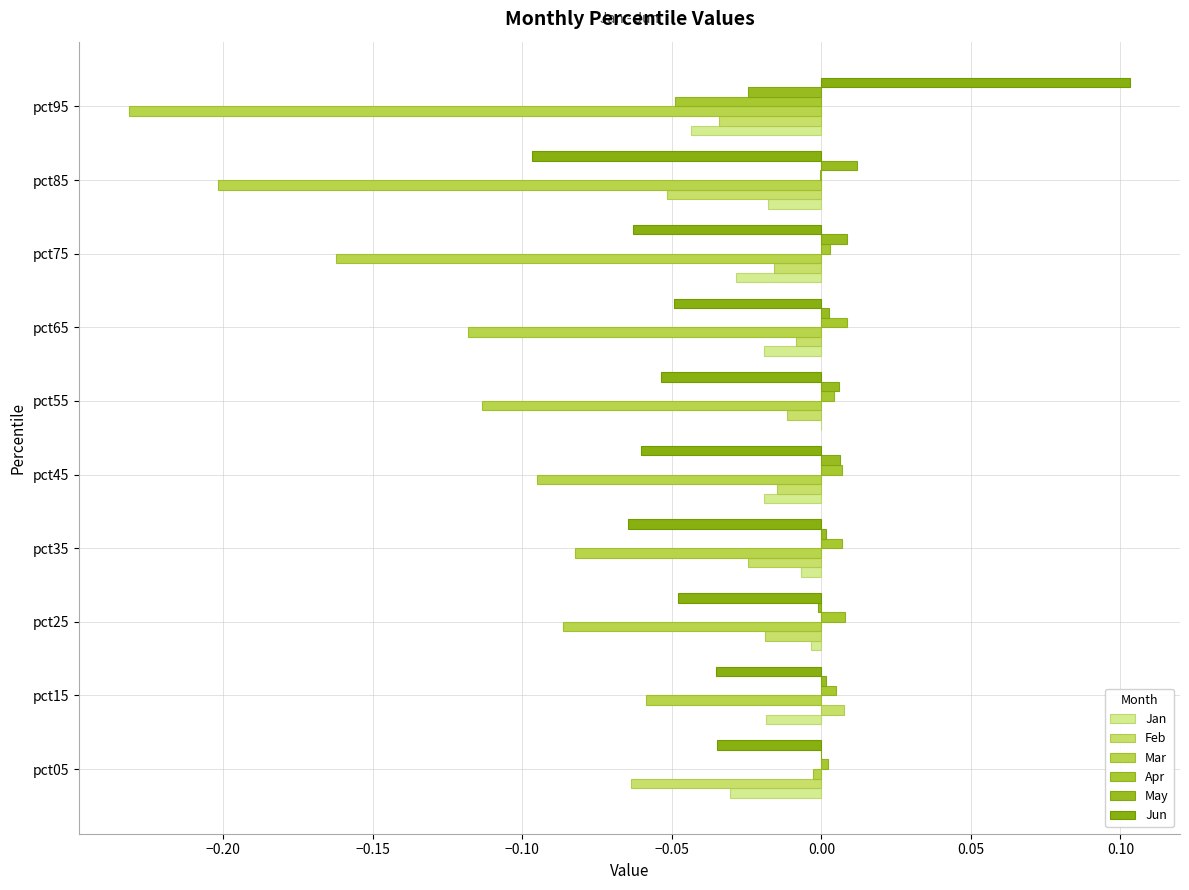

How many values in Feb are above zero?

1